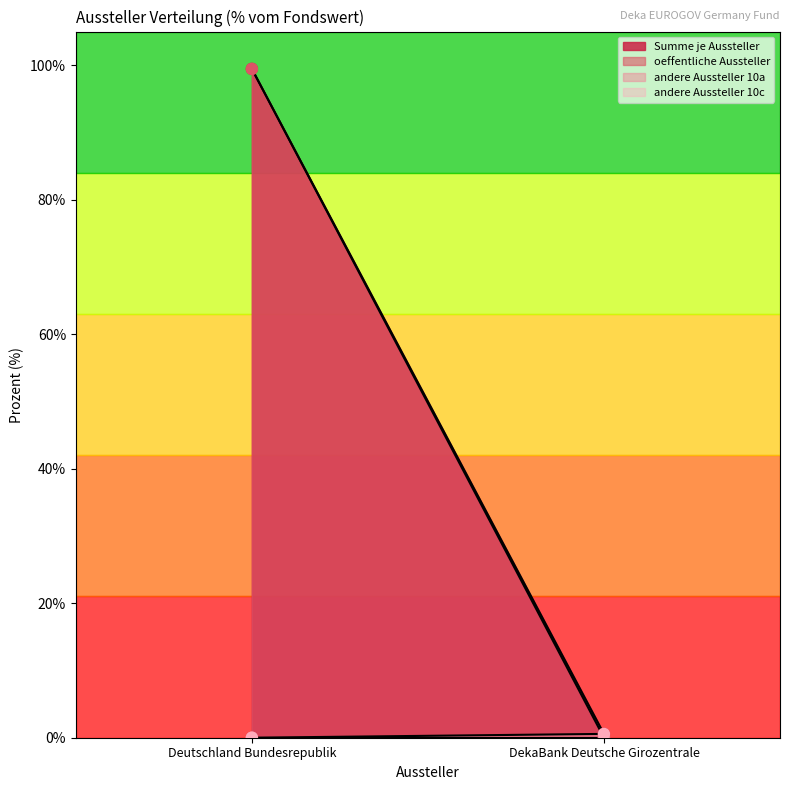

What are all the series names shown in the legend?

Summe je Aussteller, oeffentliche Aussteller, andere Aussteller 10a, andere Aussteller 10c